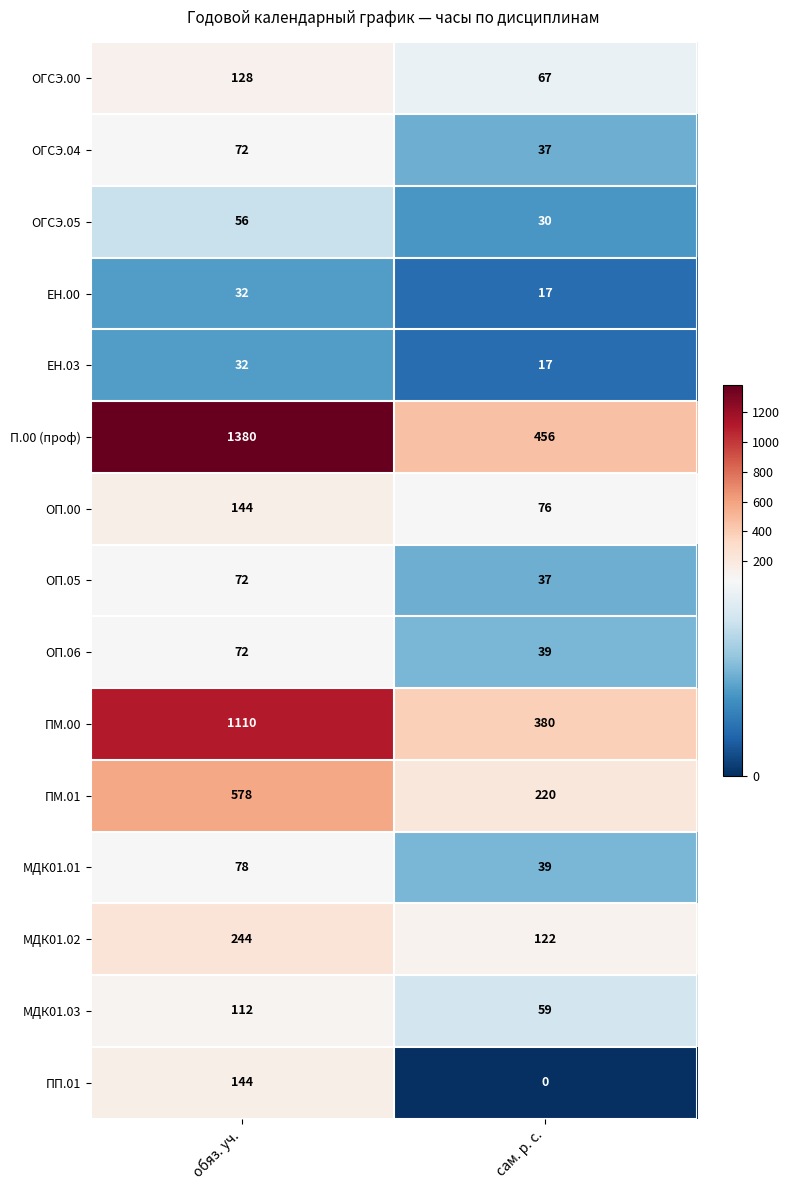

At how many categories does at least one series exceed 1301?

1